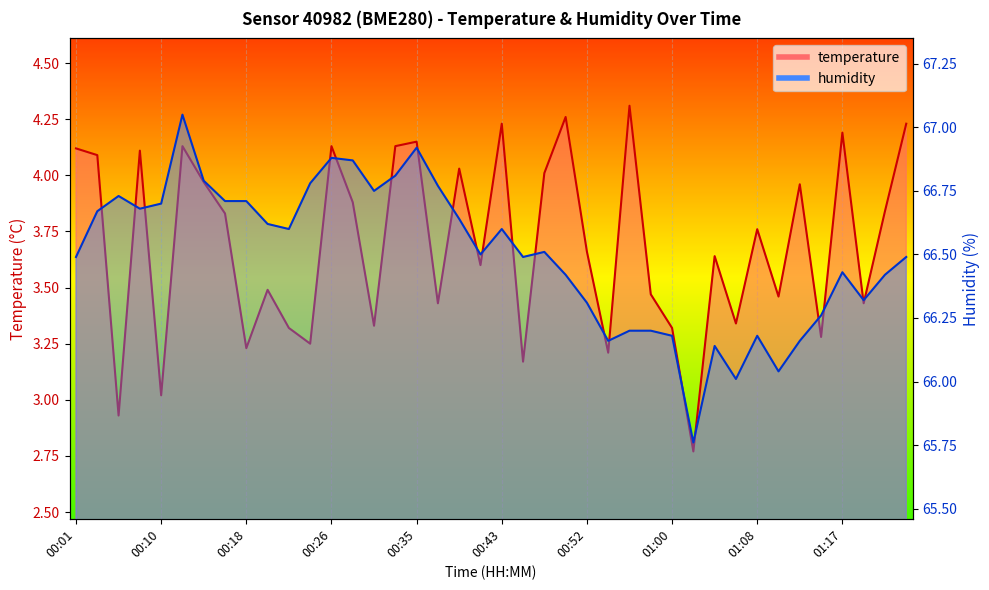

How many data points in humidity are above 66?

39